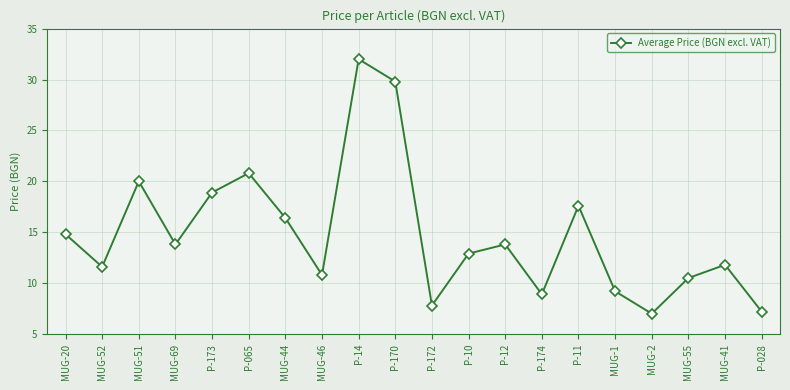

Approximately how many times larger is the value at MUG-55 compared to MUG-46?

1.0